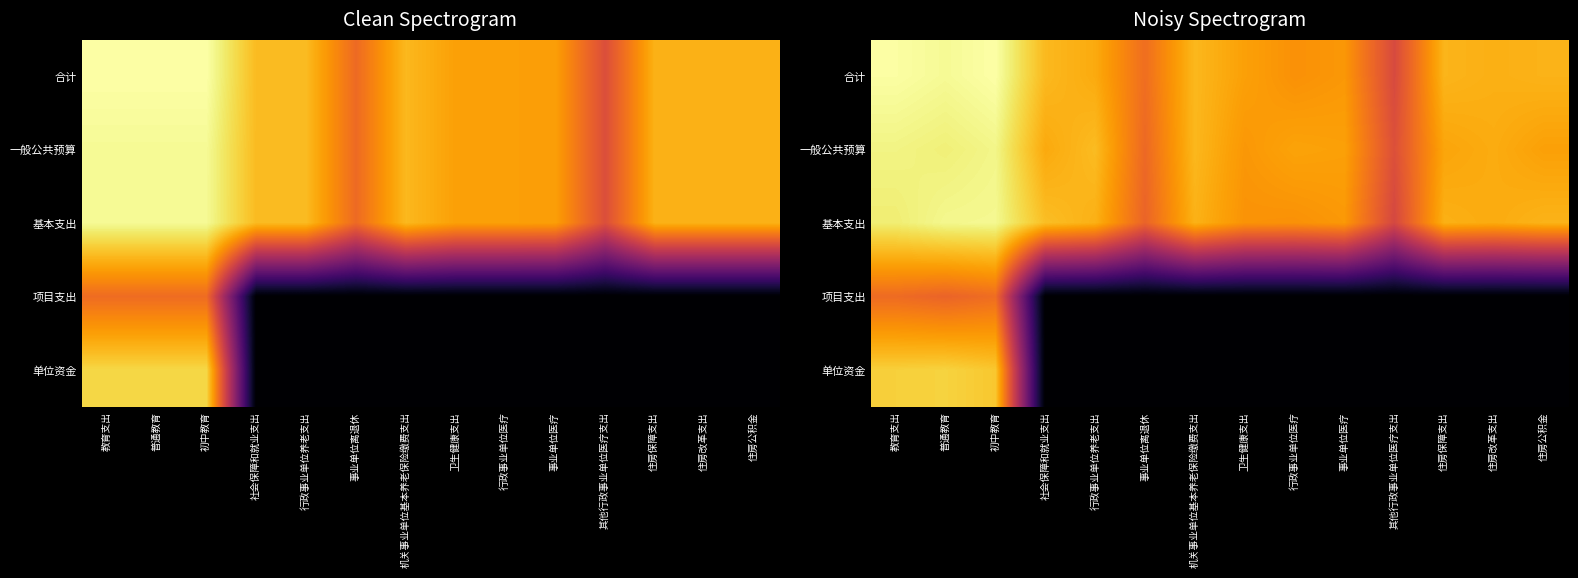

What is the spread (max minus min) of values at 其他行政事业单位医疗支出?

9.1